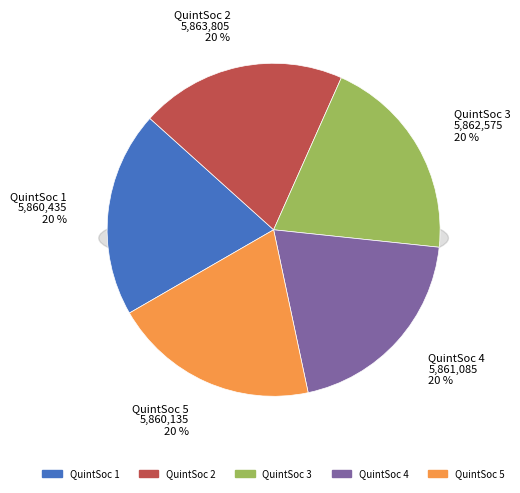

To the nearest percent, what is the combined percentage of 5 and 4?

40%